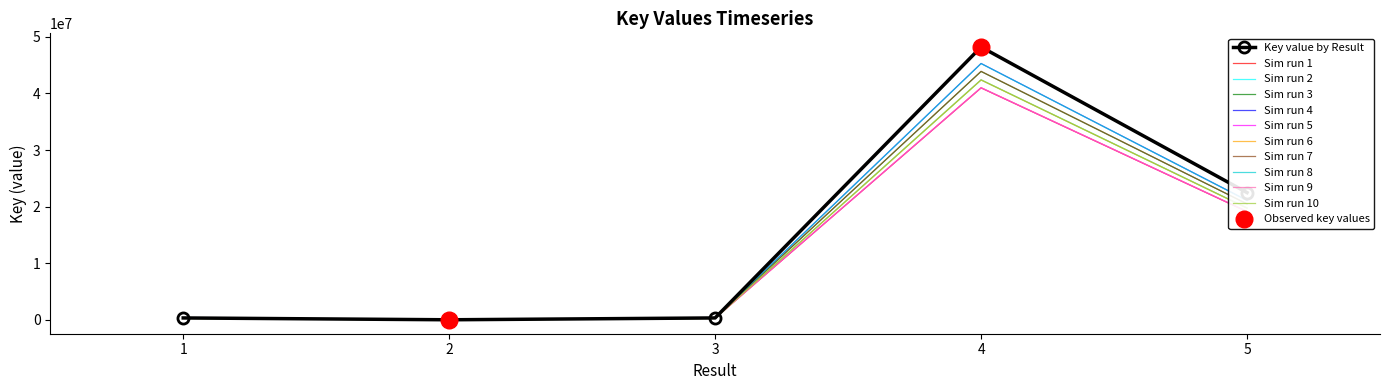

What is the difference between the values at 4 and 3?

47885599